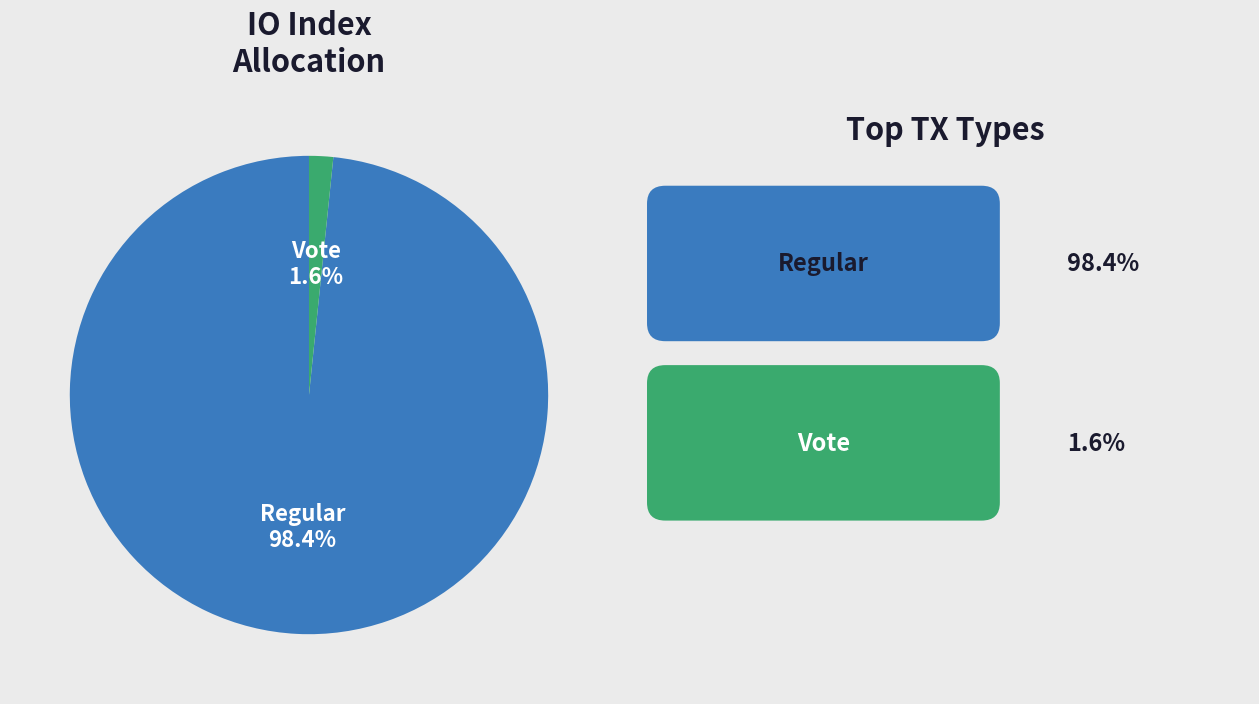

Combined, what portion of the pie is Vote and Regular?

100.0%